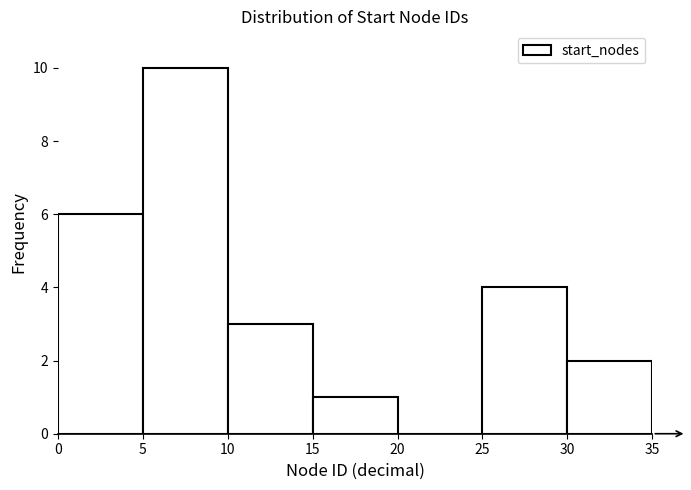

Which range on the x-axis has the tallest bar?

5 to 10